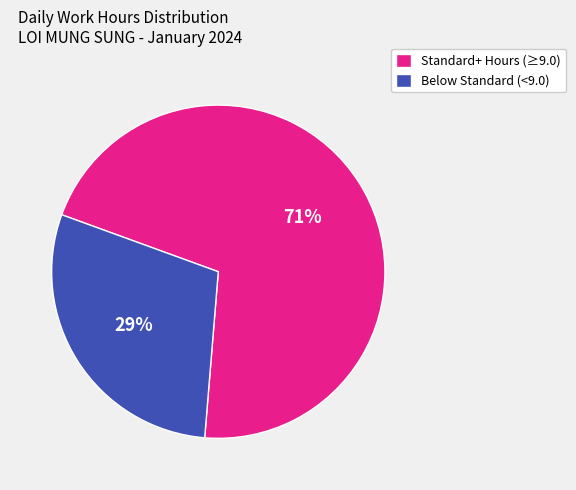

True or false: Standard+ Hours (≥9.0) accounts for 71% of the total.

True